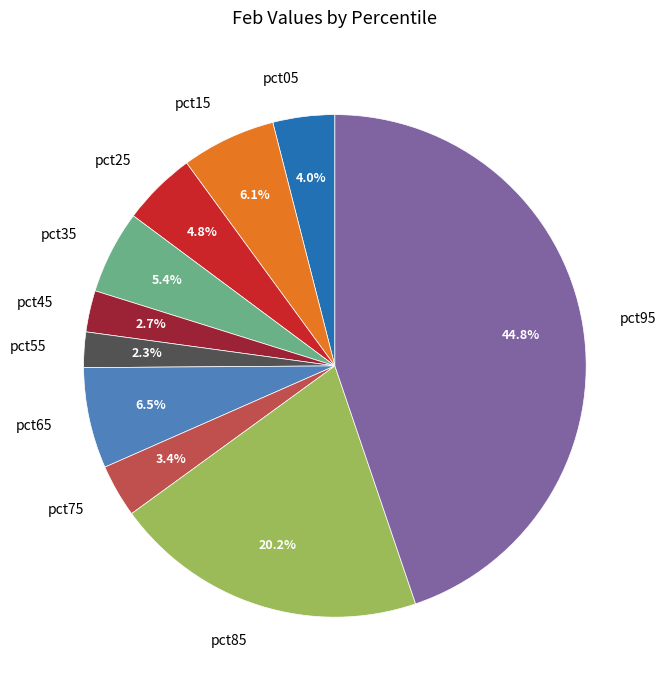

Count the number of slices in the pie.

10